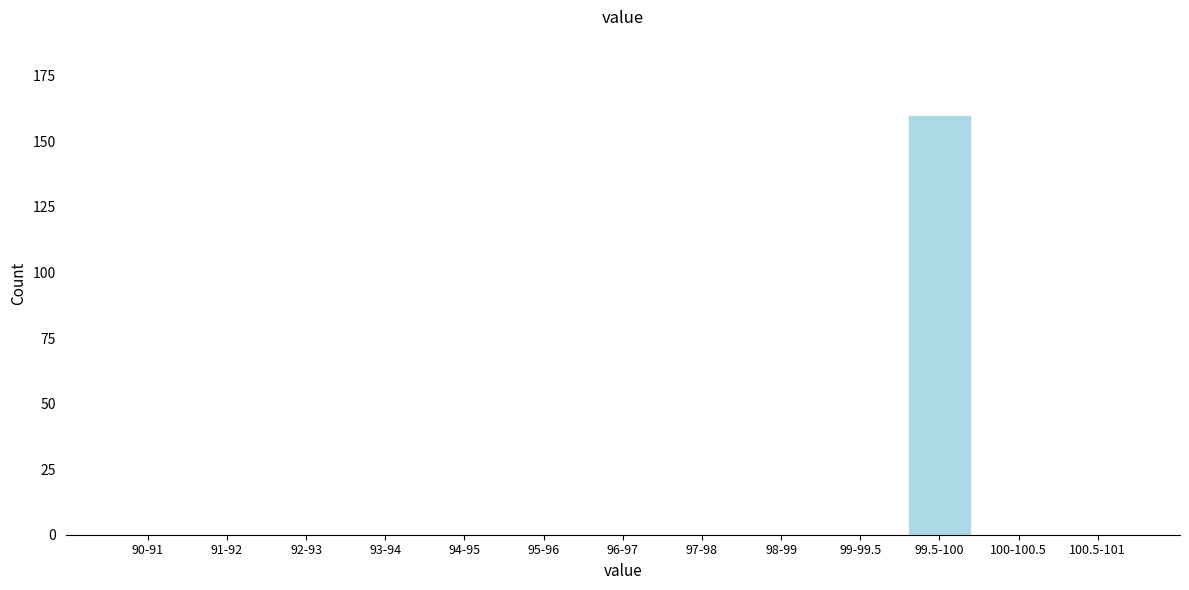

Reading right to left, transcribe all the data shown in this chart.

100.5-101=0	100-100.5=0	99.5-100=160	99-99.5=0	98-99=0	97-98=0	96-97=0	95-96=0	94-95=0	93-94=0	92-93=0	91-92=0	90-91=0